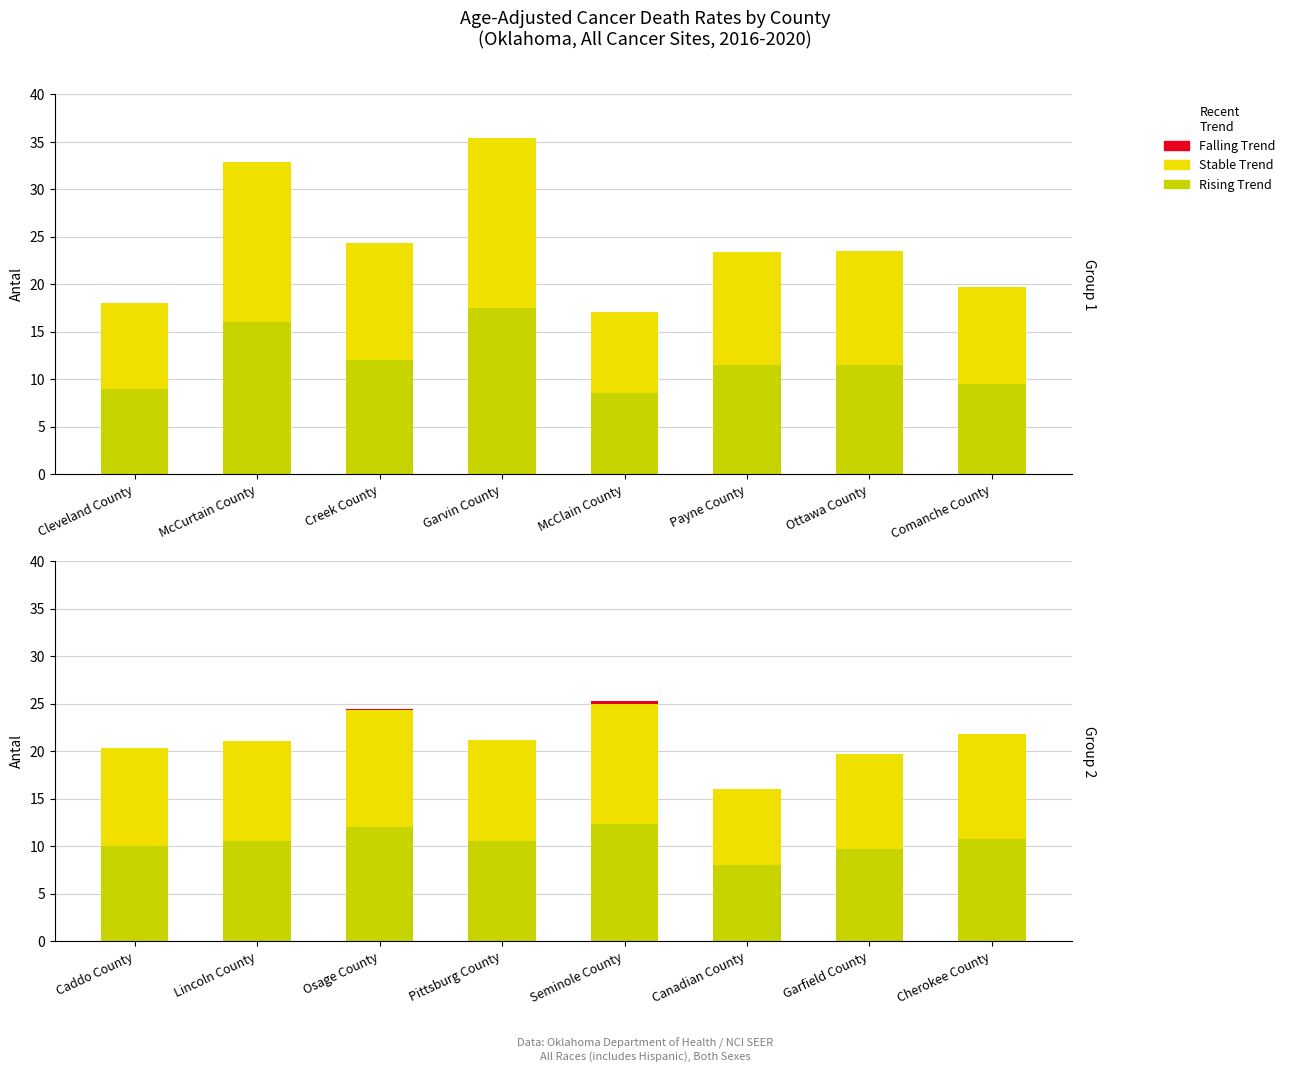

What position from the left is Cherokee County?

8